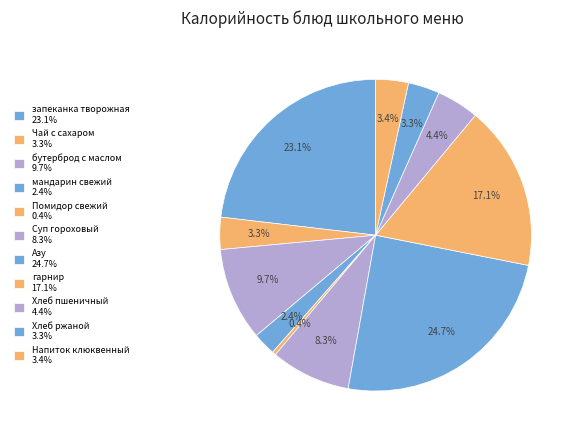

What percentage do Хлеб ржаной and Азу together represent?

28.0%